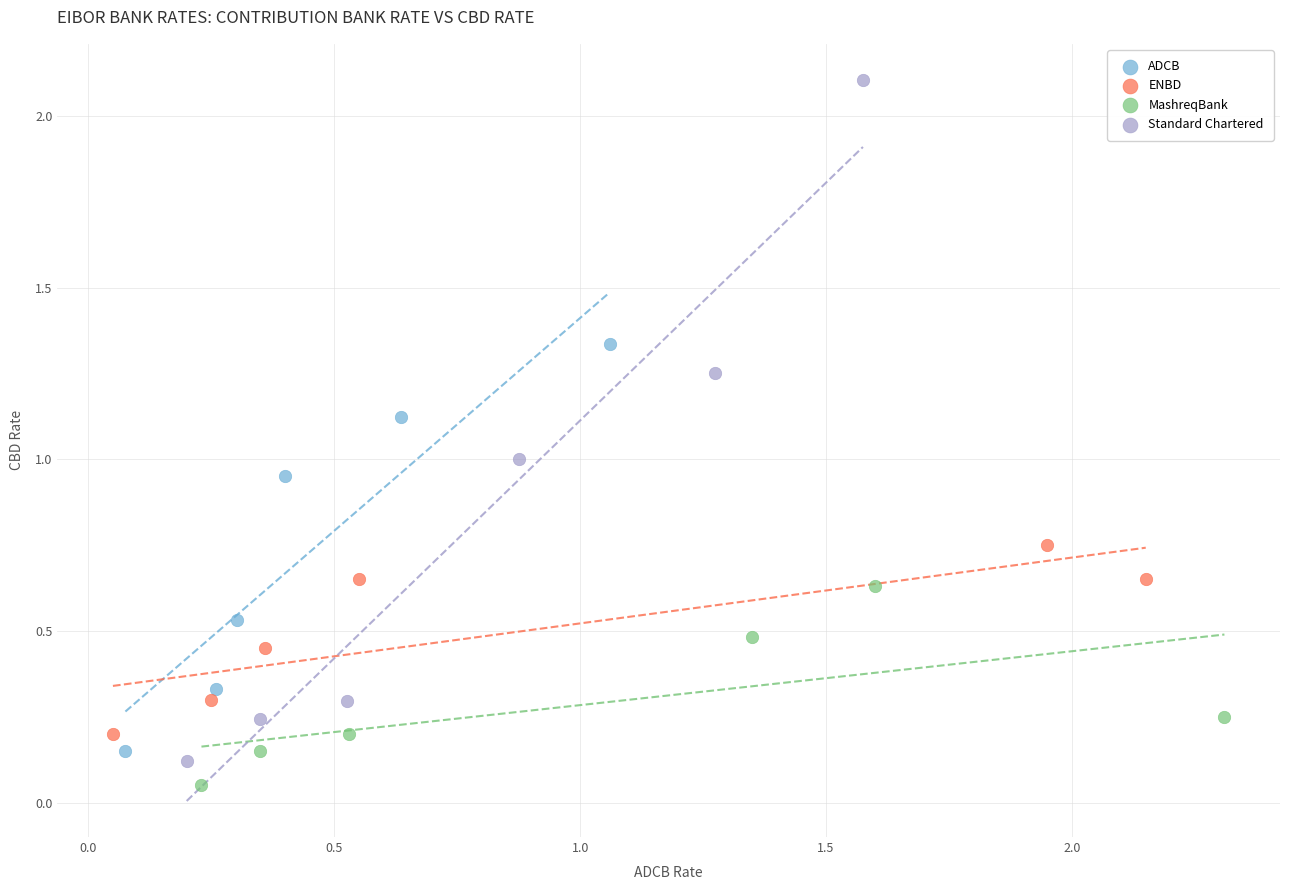

Which series reaches the minimum Y coordinate?

MashreqBank